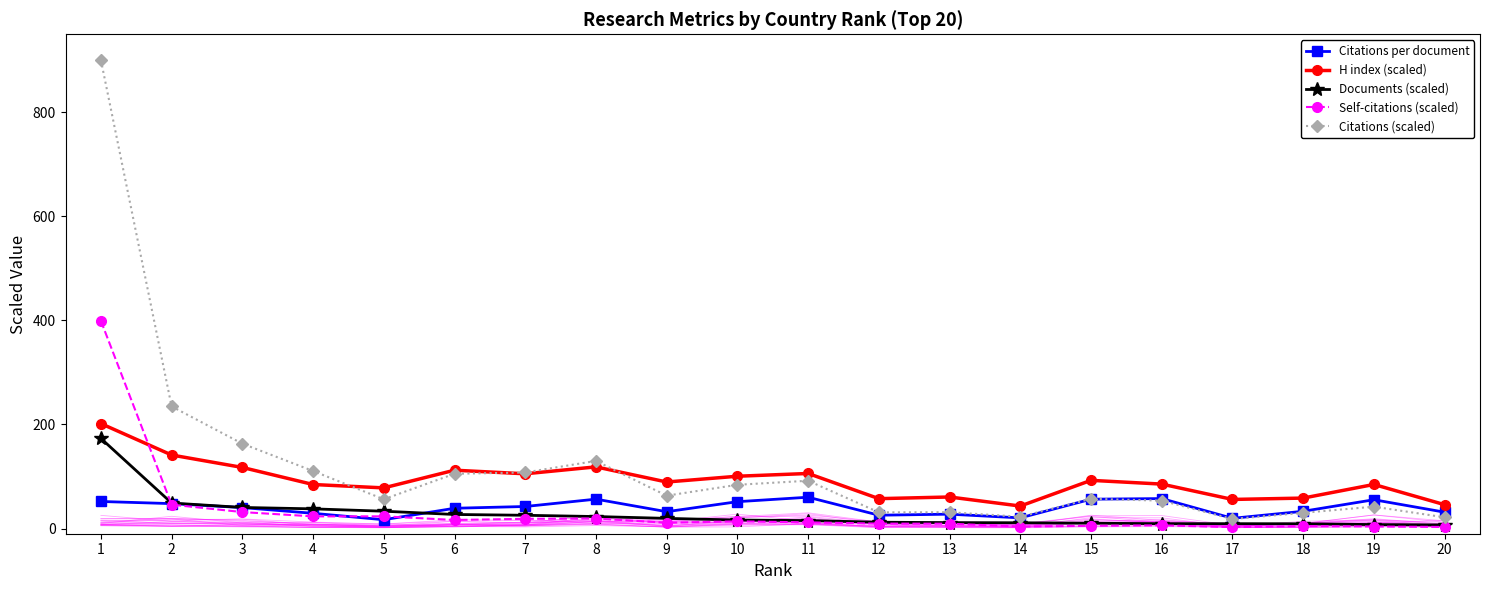

List the series in order of their peak value, highest first.

Citations (scaled), Self-citations (scaled), H index (scaled), Documents (scaled), Citations per document